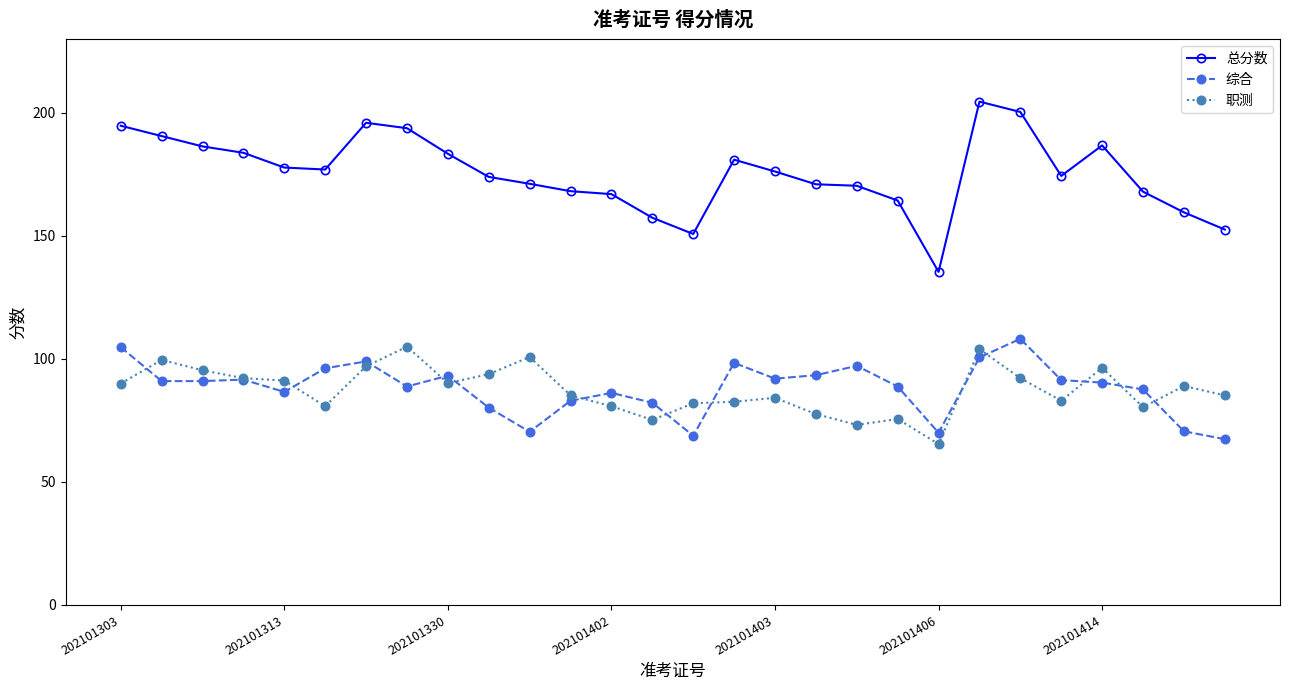

True or false: 综合 has more than 0 points higher than both neighbors.

True